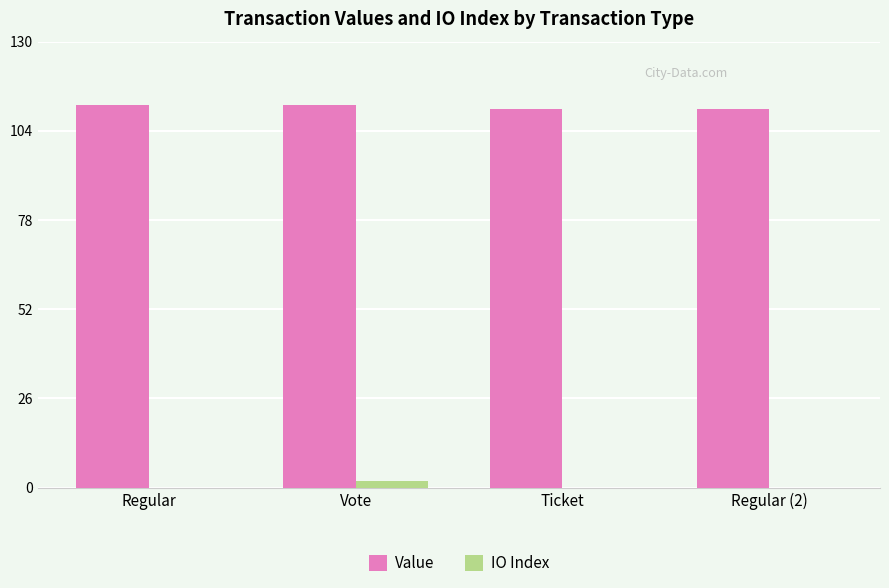

Is the value of Value at Ticket greater than the value of IO Index at Regular (2)?

Yes